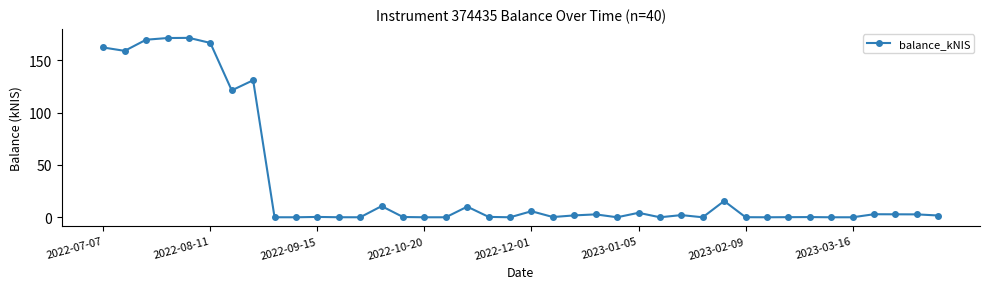

What is the difference between the second highest and minimum values?

171.3